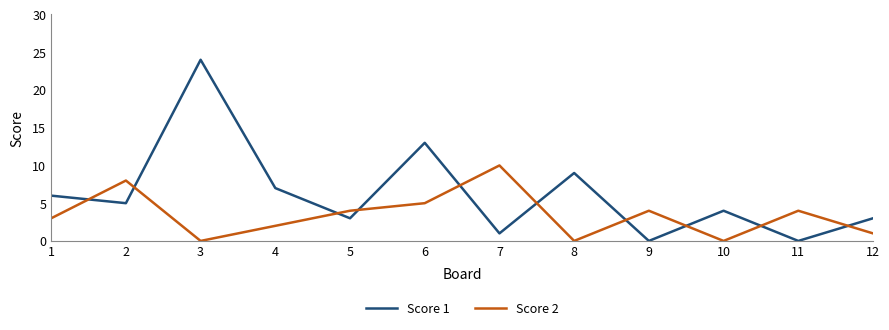

What is the difference between the second highest and second lowest values in the Score 2 series?

8